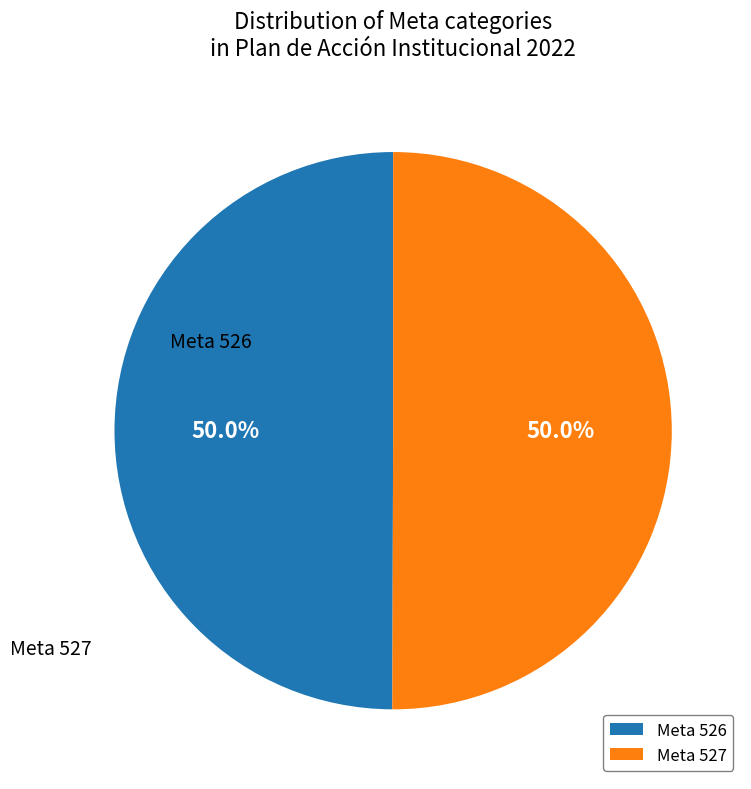

The Meta 527 slice represents 63% of the pie. True or false?

False